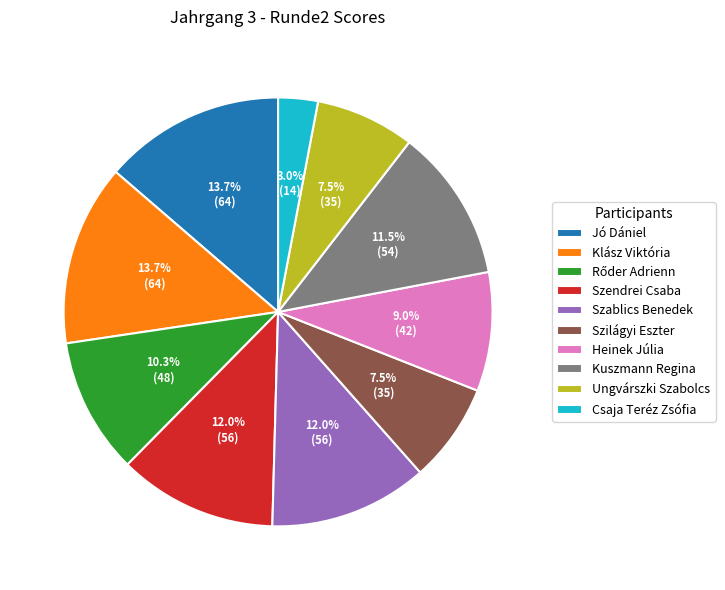

To the nearest percent, what is the average slice percentage?

10%